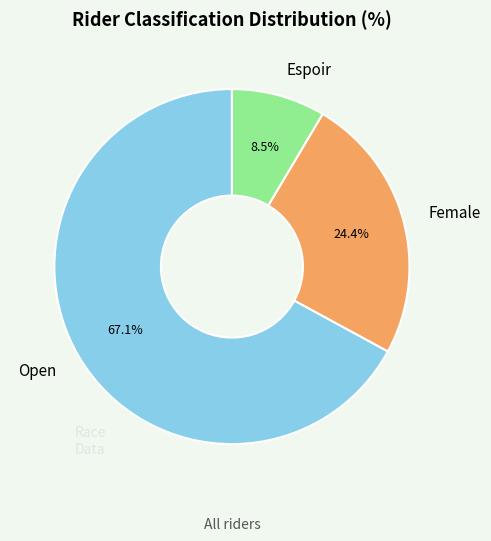

Which category accounts for the majority?

Open